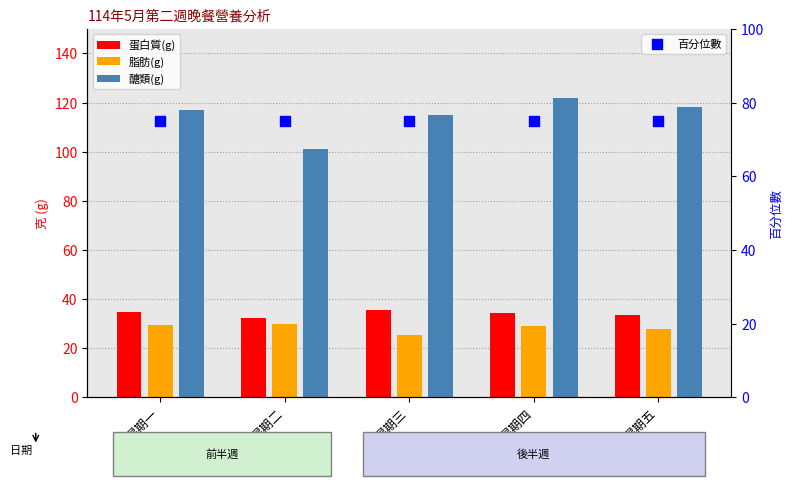

Which series has the widest spread of Y values?

醣類(g)